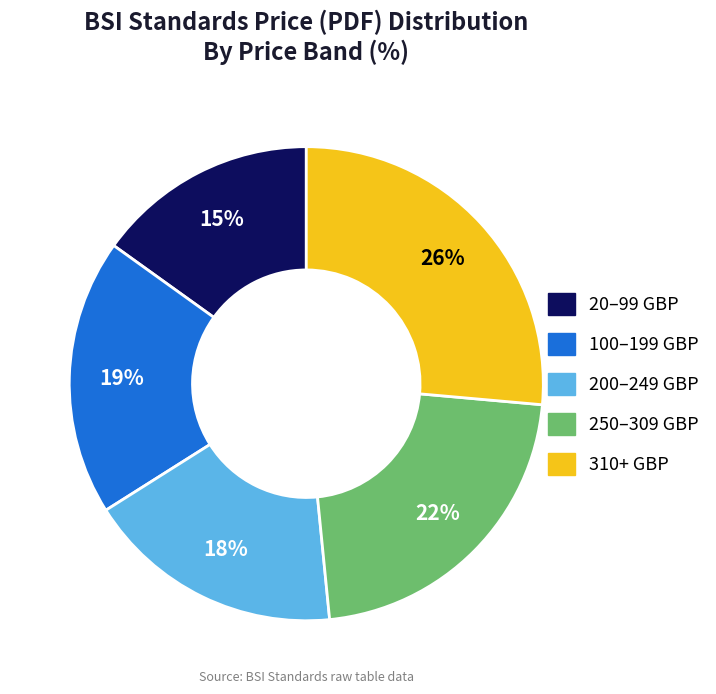

To the nearest percent, what is the average slice percentage?

20%